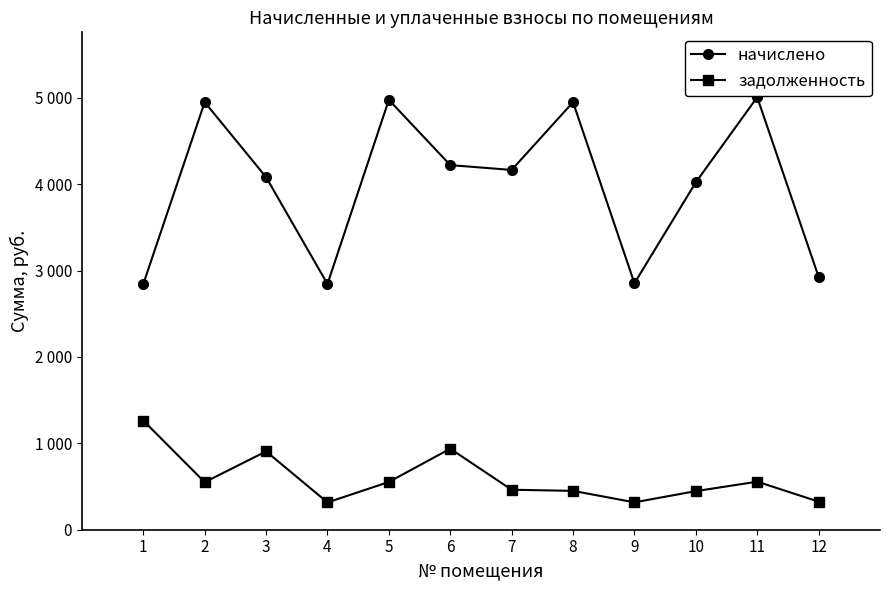

At which label is начислено closest to 3925?

10